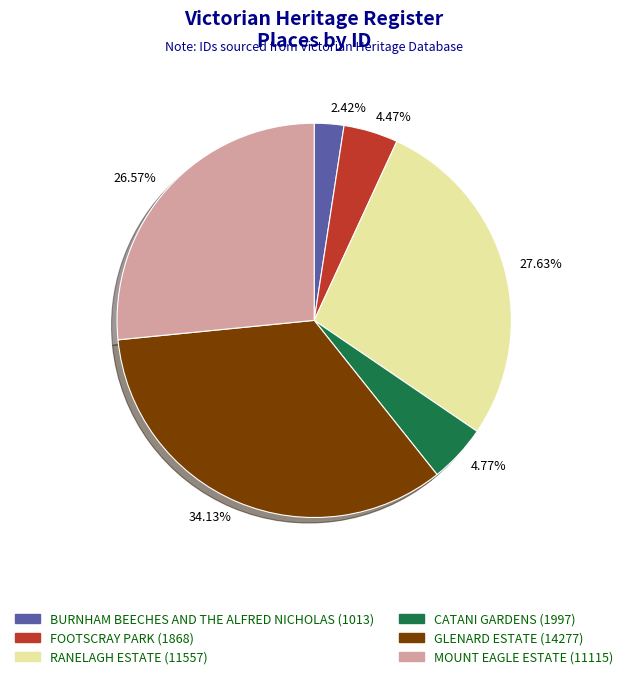

To the nearest percent, what is the combined percentage of RANELAGH ESTATE and FOOTSCRAY PARK?

32%